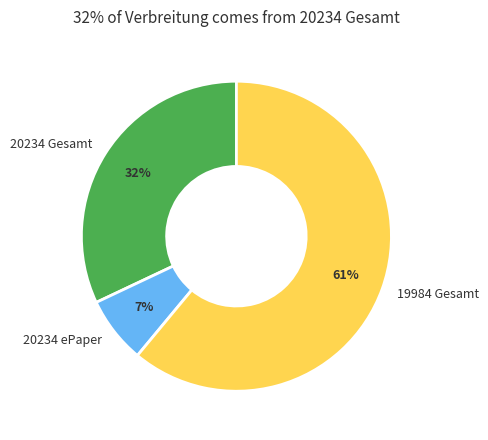

Approximately how many times larger is the value at 20234 Gesamt compared to 19984 Gesamt?

0.5